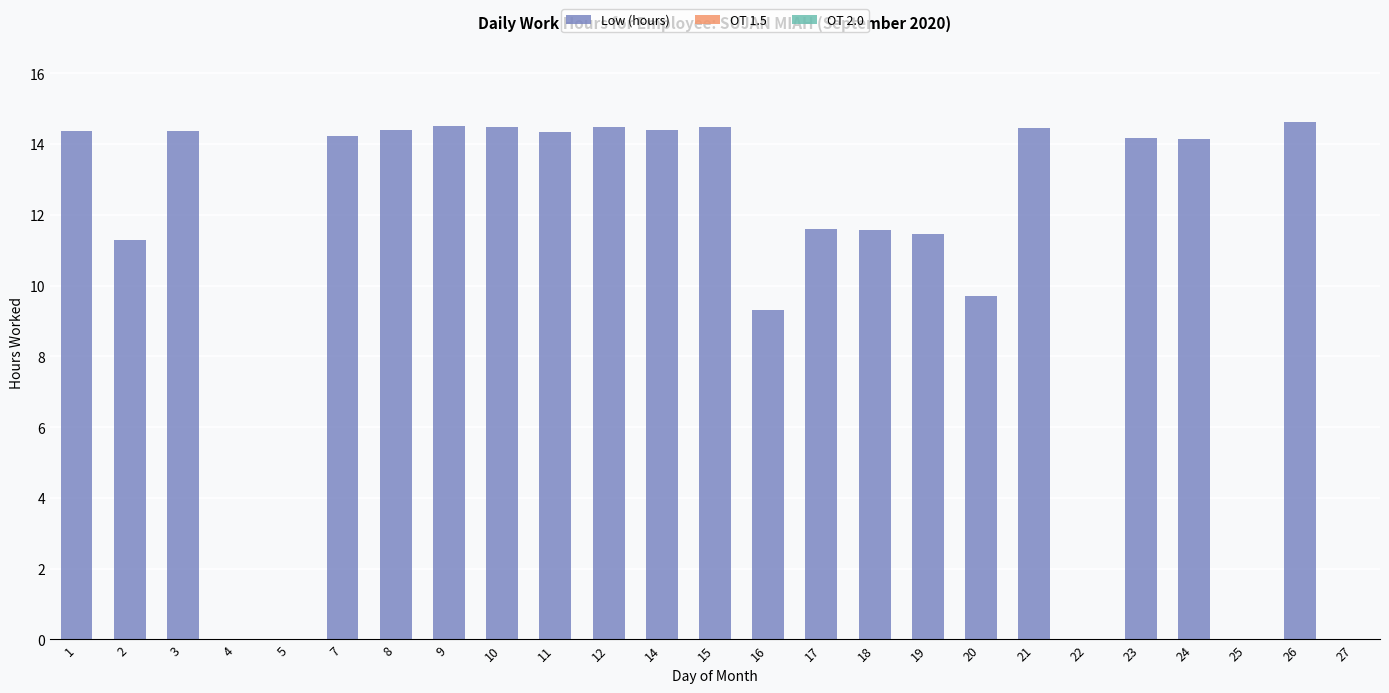

How many distinct data groups are displayed?

1